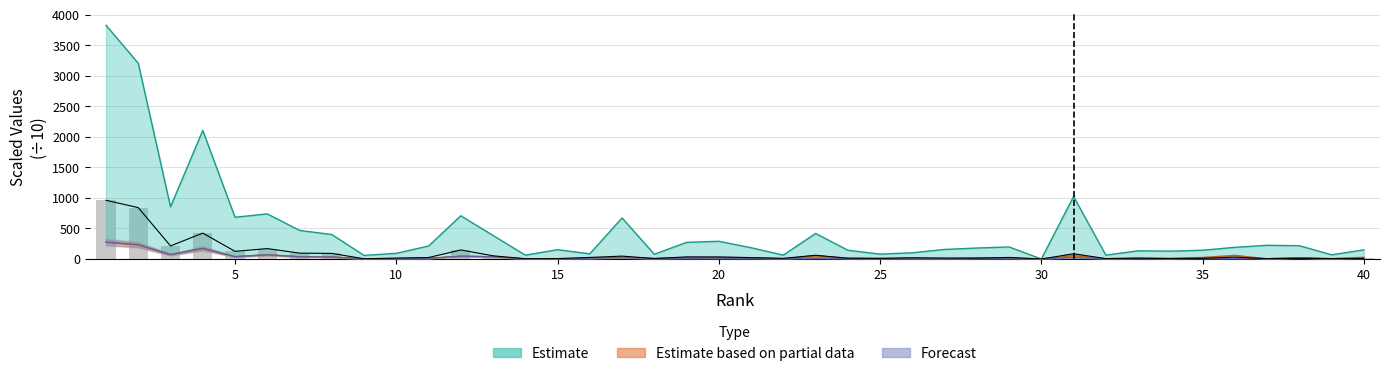

What is the value of the 40th bar from the left?

8.8